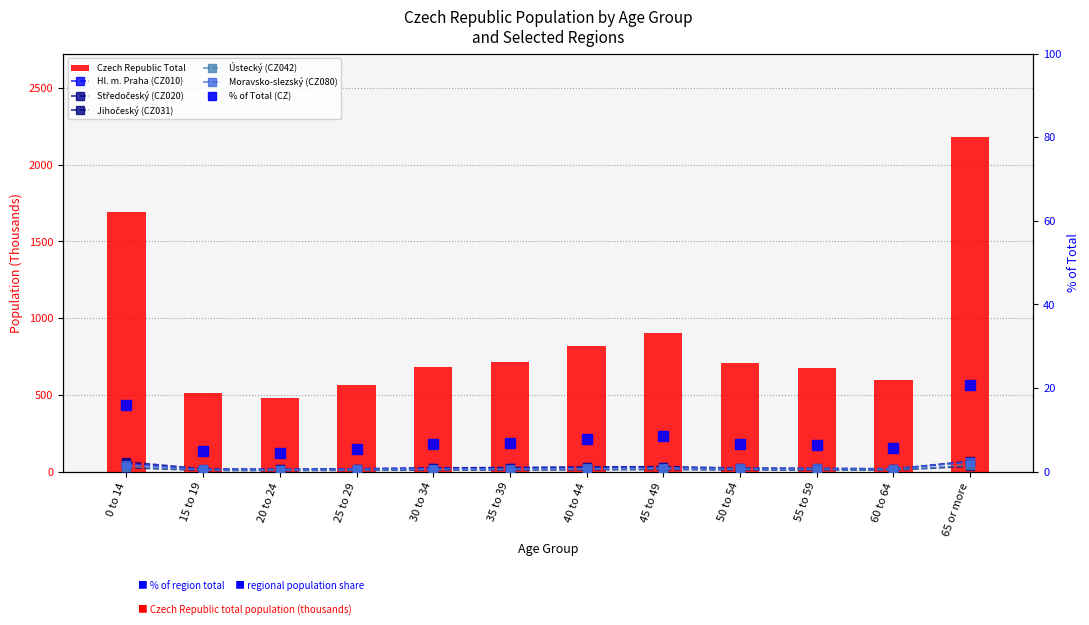

What value does the Moravsko-slezský (CZ080) series have at 45 to 49?

0.9